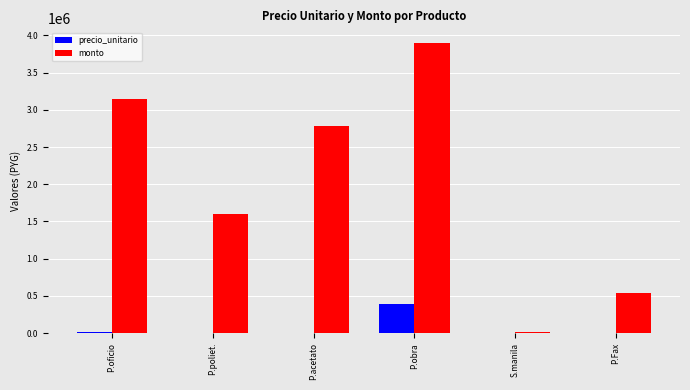

True or false: precio_unitario has a value of 5450 at P.Fax.

True